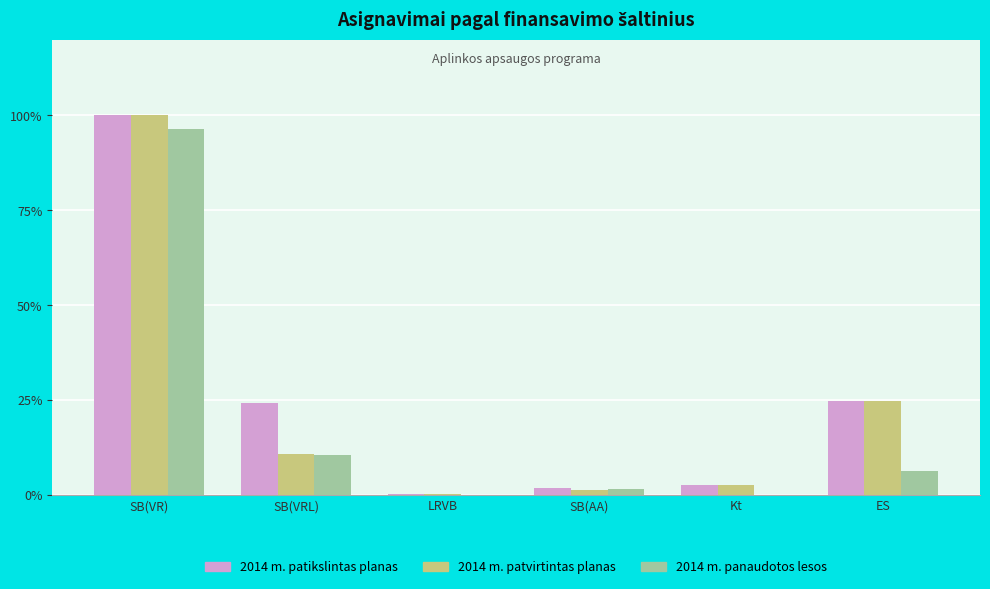

Is it true that 2014 m. patvirtintas planas equals 0.3 at LRVB?

True